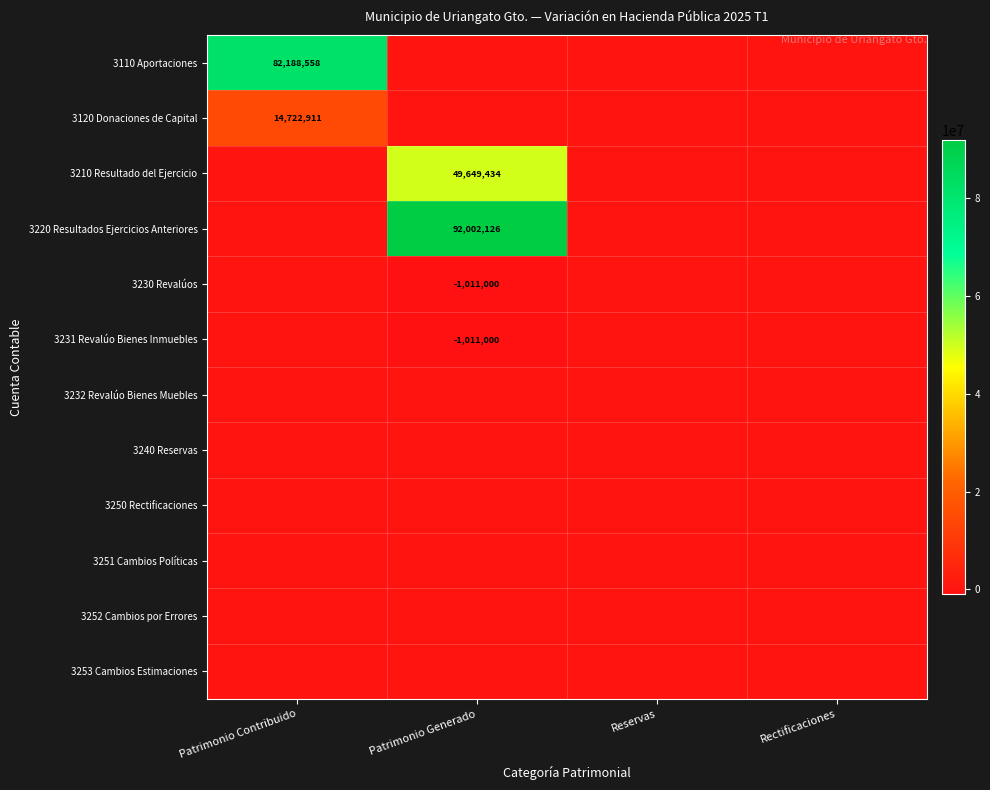

Which series has the widest spread of values?

3220 Resultados Ejercicios Anteriores